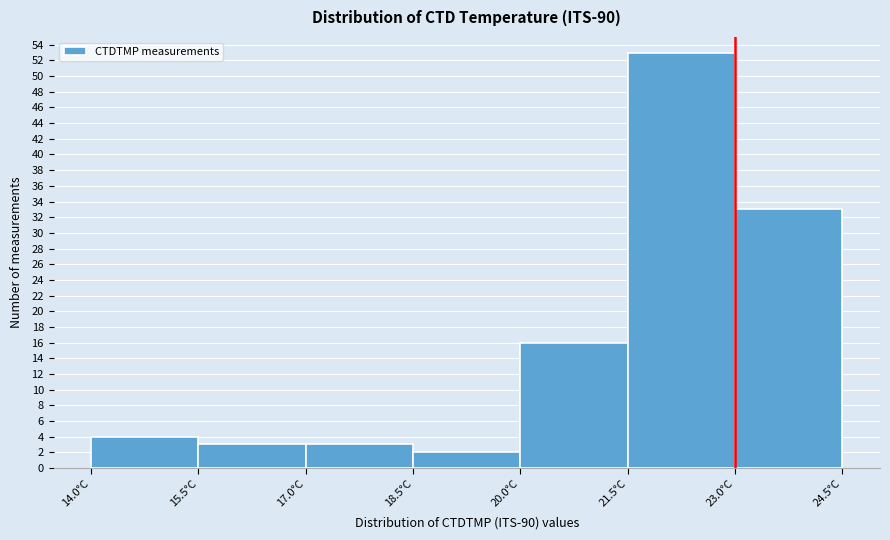

Reading left to right, list every bar in this chart as the range it spans on the x-axis followed by its height. Neither the bar edges nor the heights are printed on the chart, so give them approximately, as read against the axes.

14.0 to 15.5: 4
15.5 to 17.0: 3
17.0 to 18.5: 3
18.5 to 20.0: 2
20.0 to 21.5: 16
21.5 to 23.0: 53
23.0 to 24.5: 33